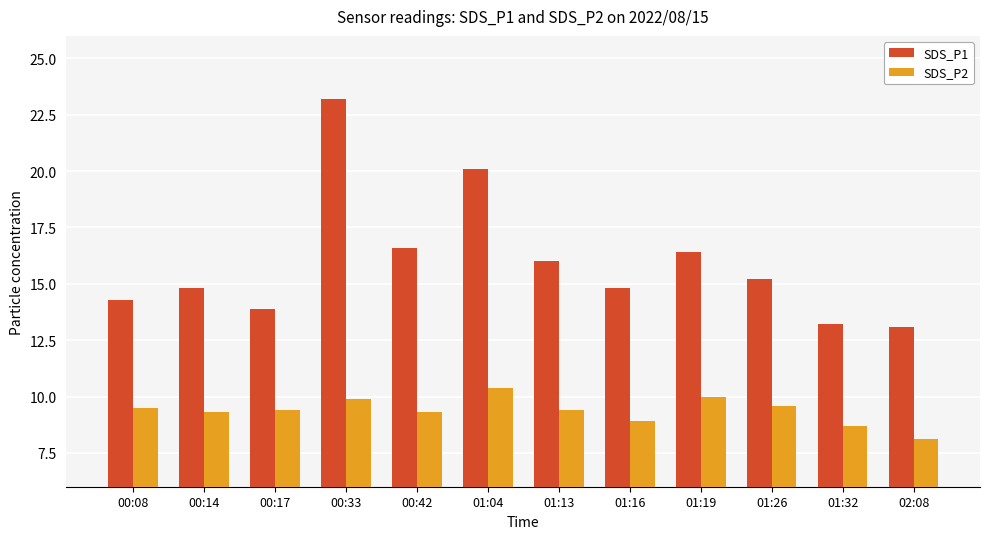

How many bars are there in total?

24